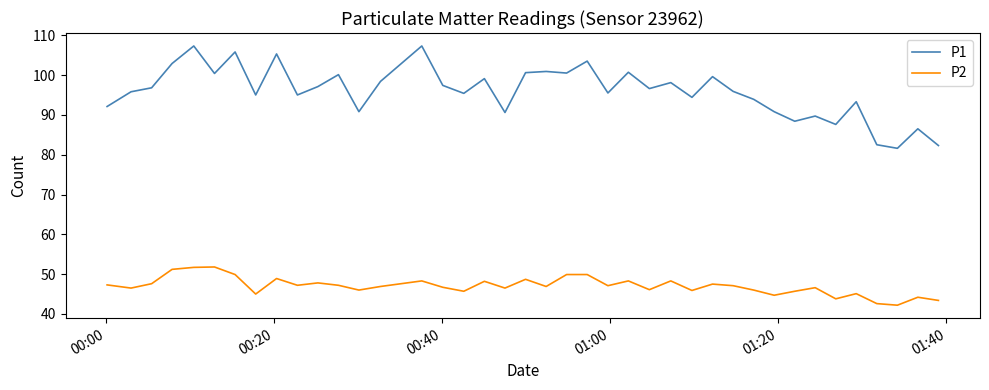

What is the difference between the maximum and minimum values in the P2 series?

9.6